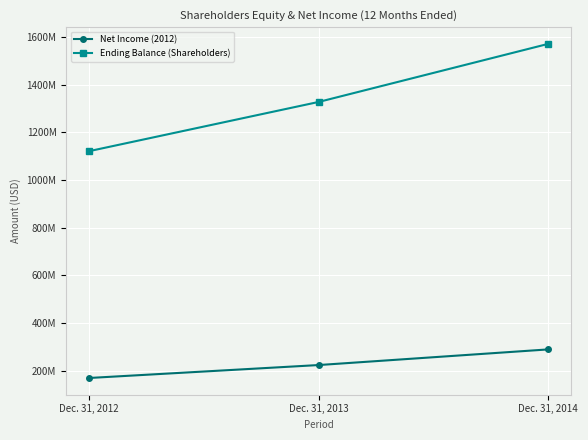

What are all the series names shown in the legend?

Net Income (2012), Ending Balance (Shareholders)